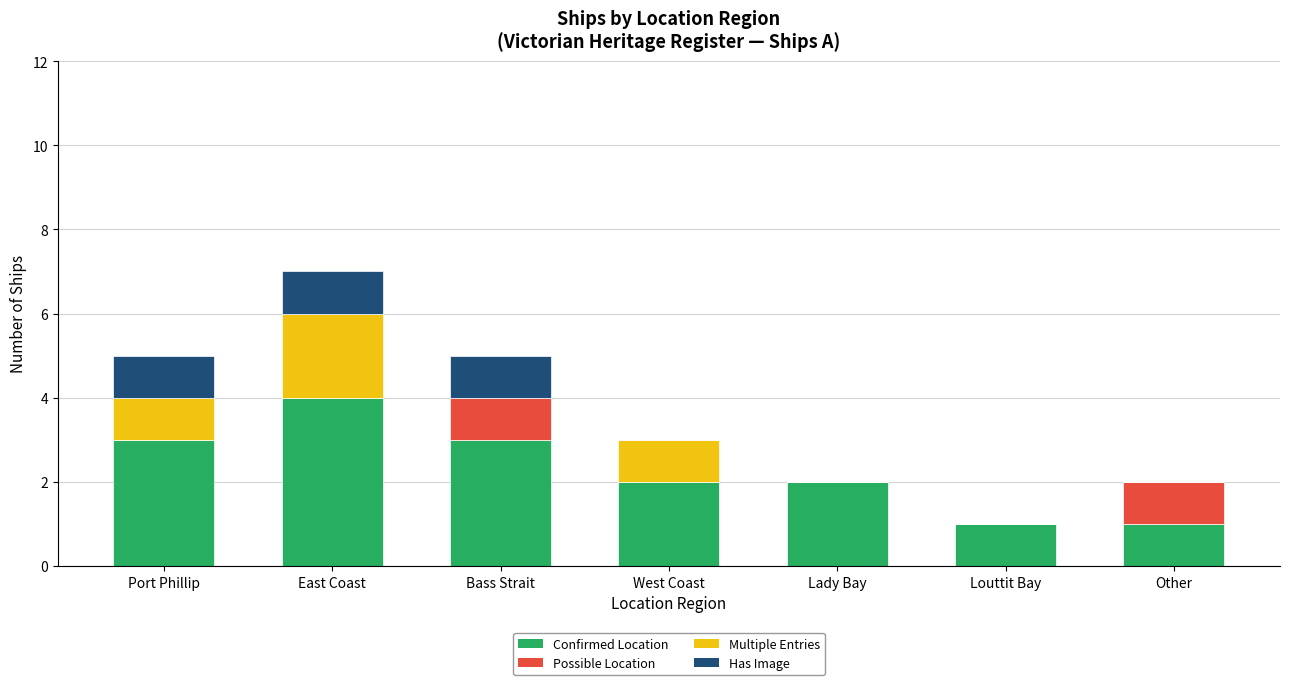

What is the total value across all series at East Coast?

7